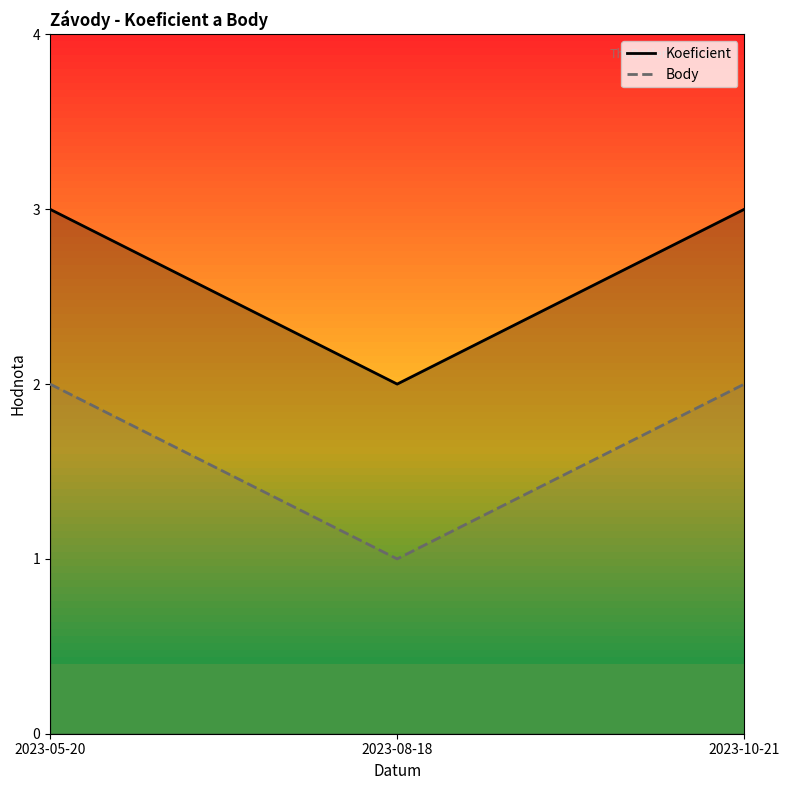

Is the value of Body at 2023-05-20 greater than the value of Koeficient at 2023-05-20?

No